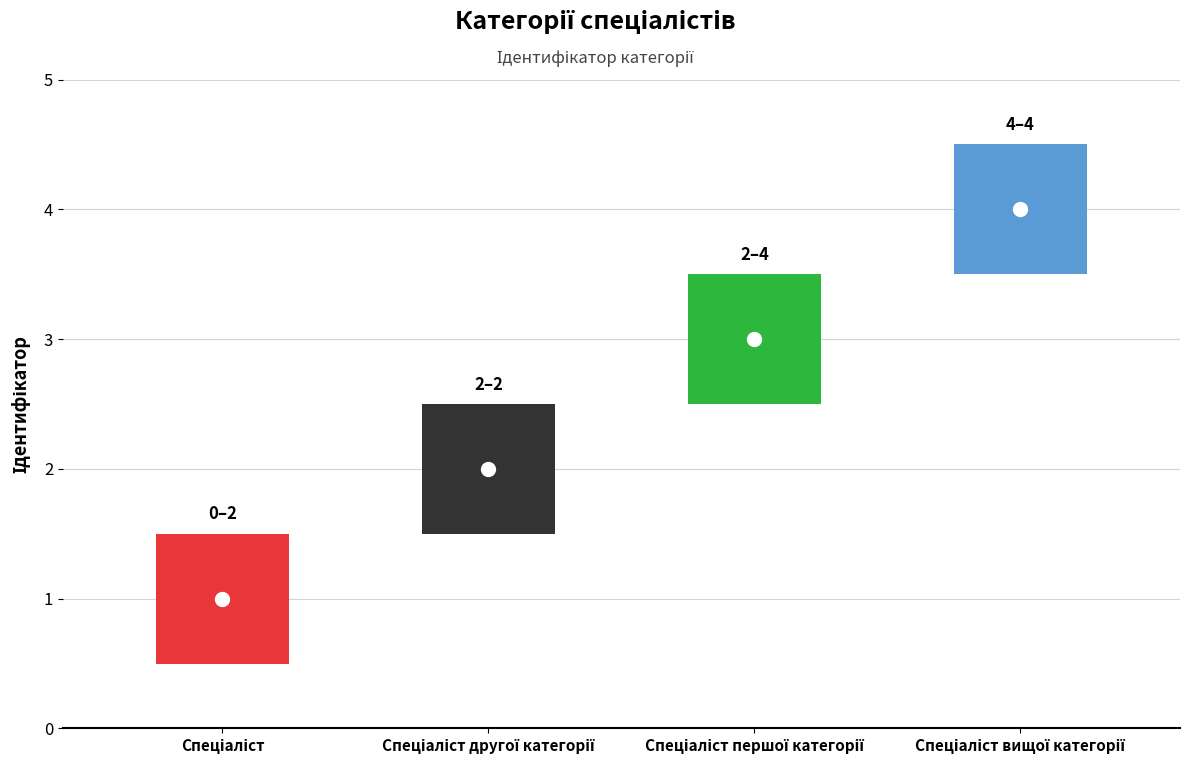

What is the smallest value displayed?

1